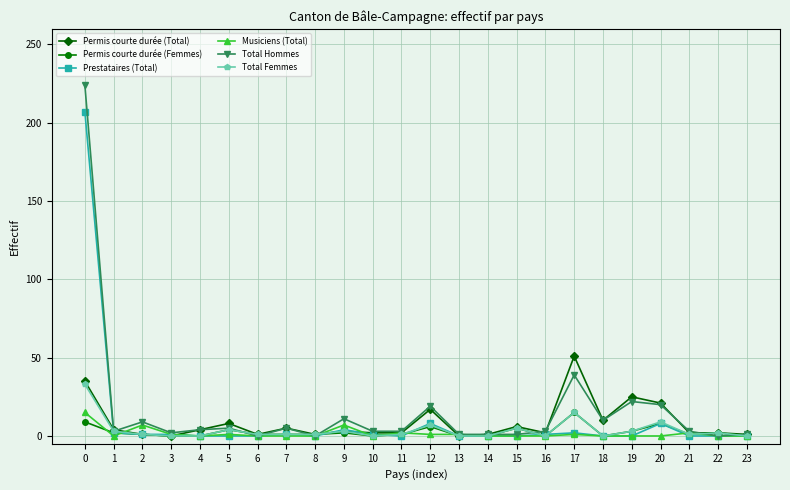

At which category does Total Hommes reach its first local peak?

2